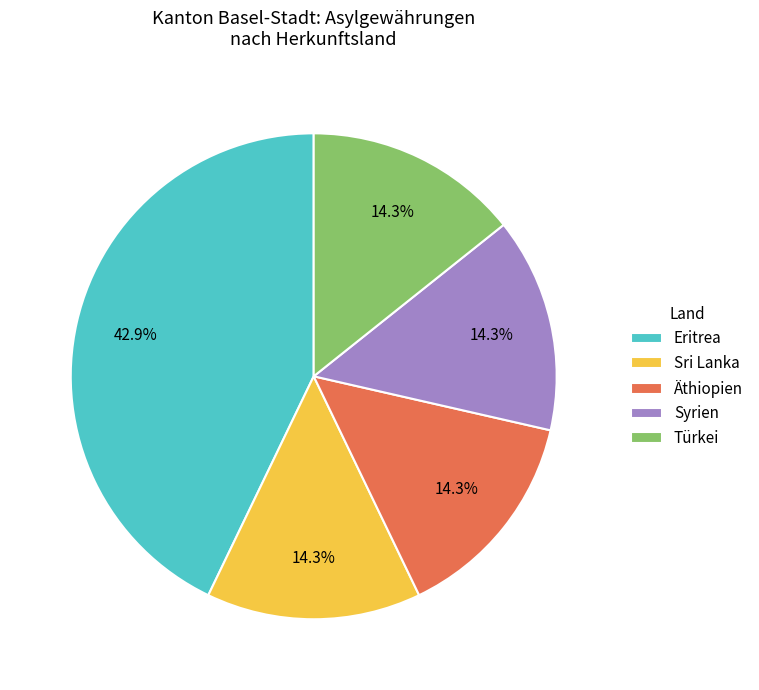

Which category has the biggest portion of the pie?

Eritrea